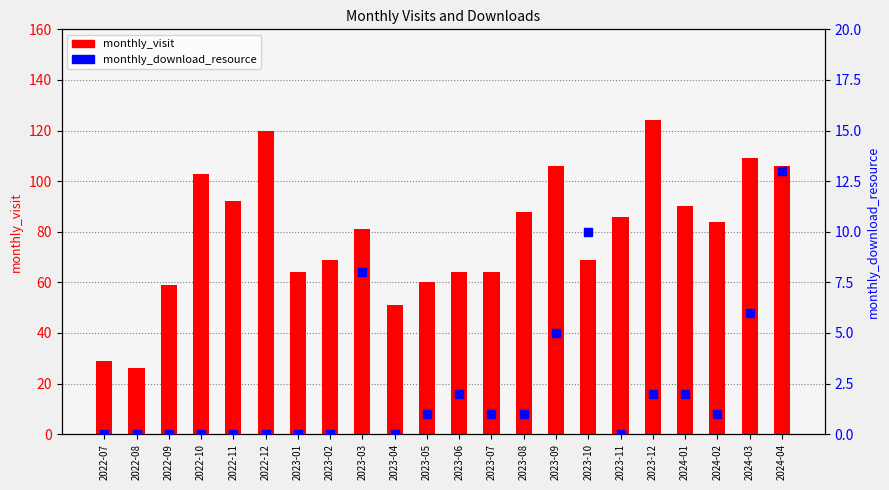

At which category is the sum across all series the highest?

2023-12